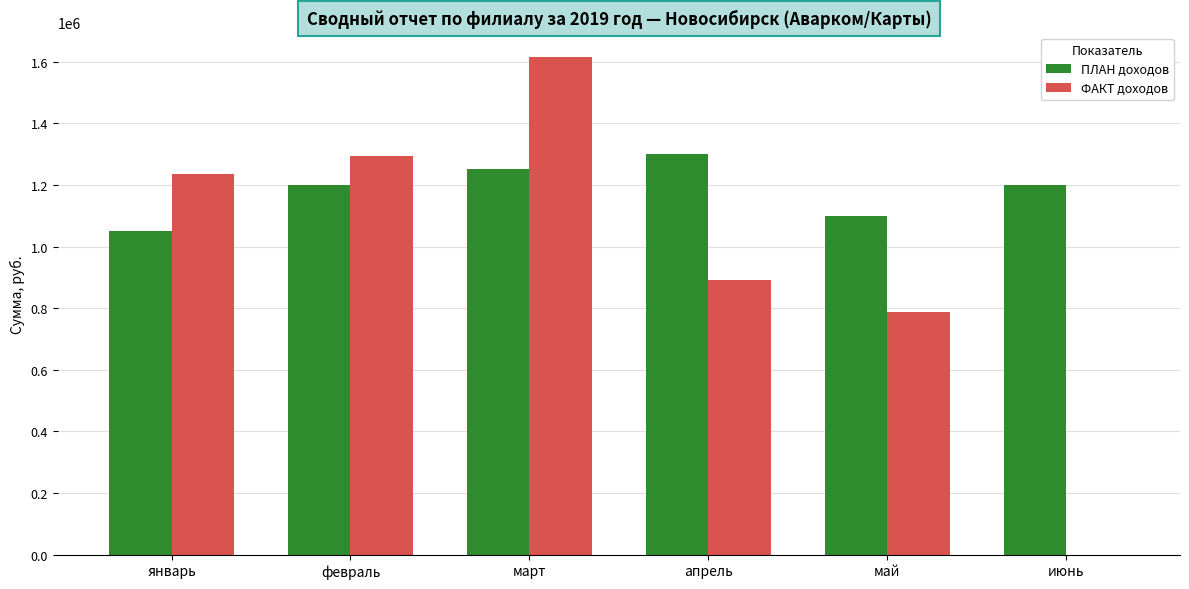

How many series are shown in this chart?

2